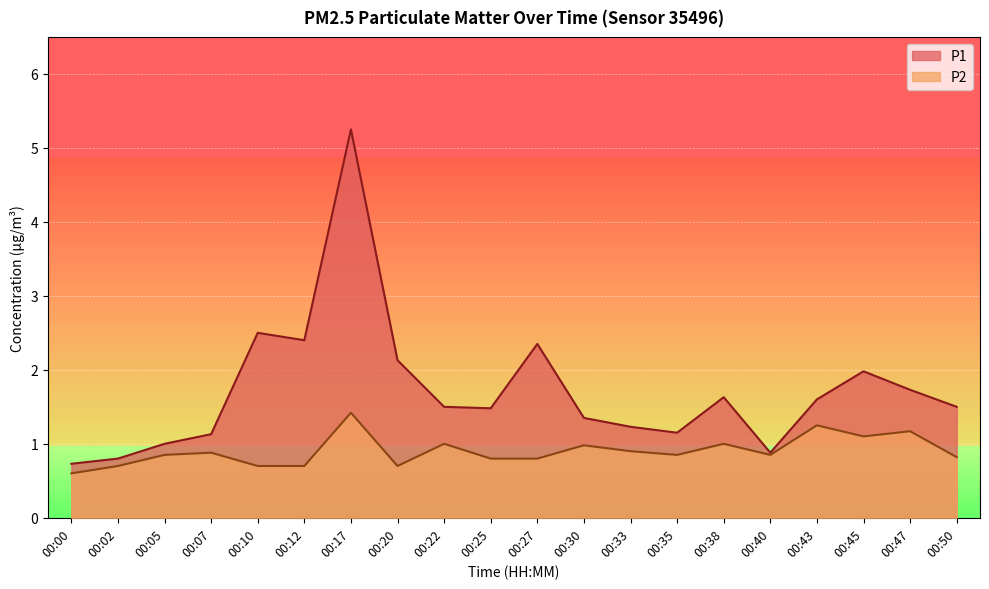

What is the value of the P1 point at the 9th from the left?

1.5